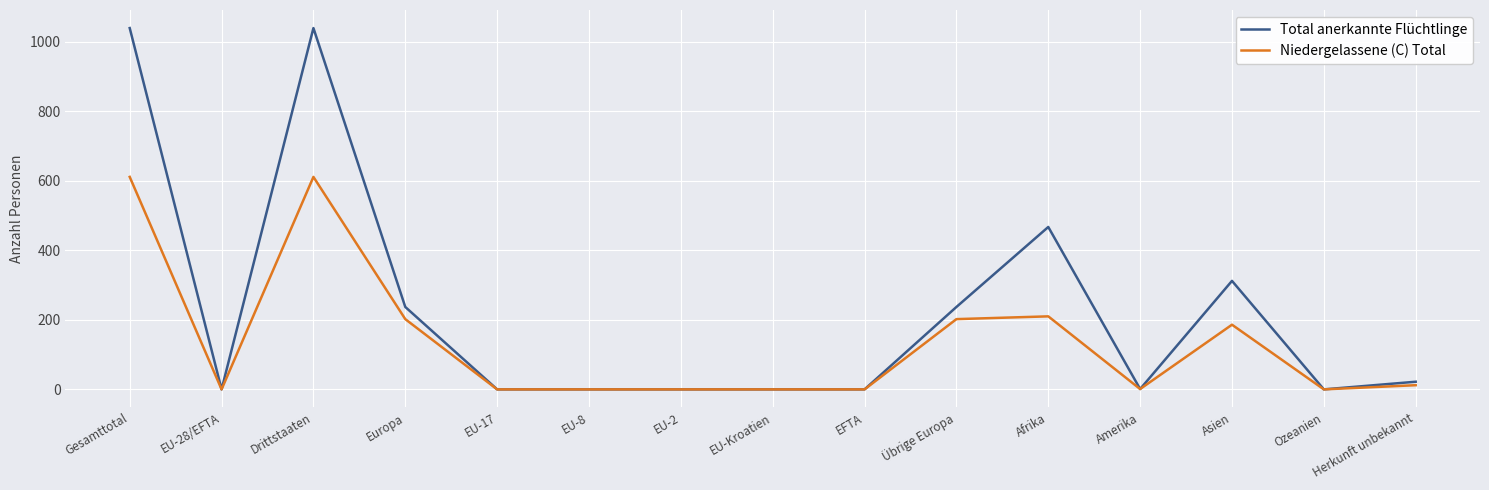

What is the sum of all Total anerkannte Flüchtlinge values?

3354